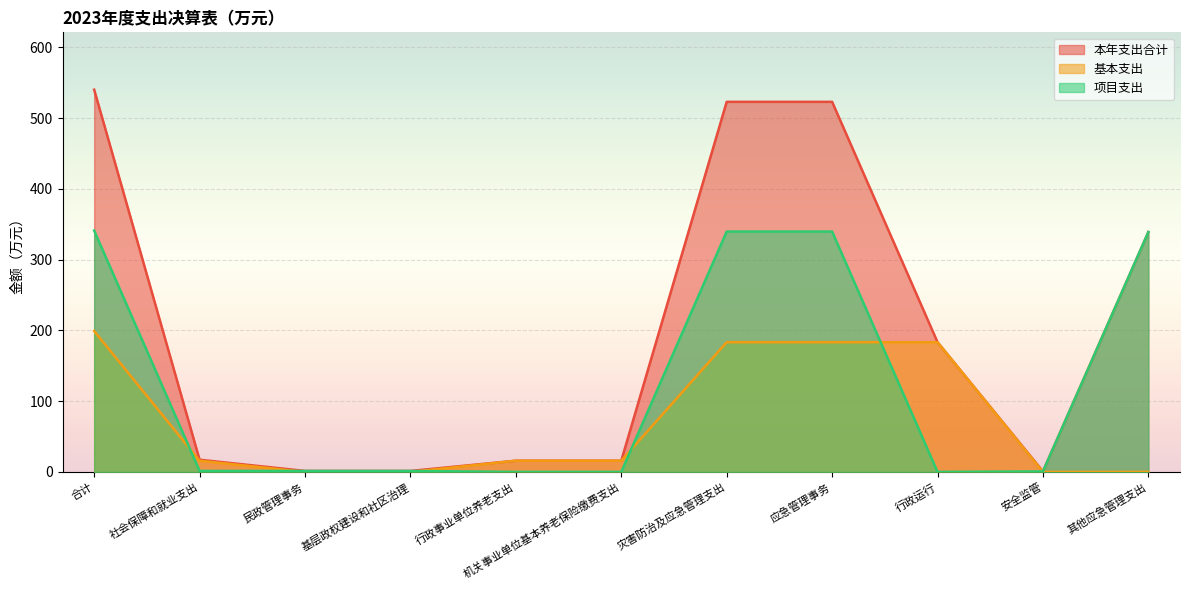

What is the average value of the 本年支出合计 series?

196.5